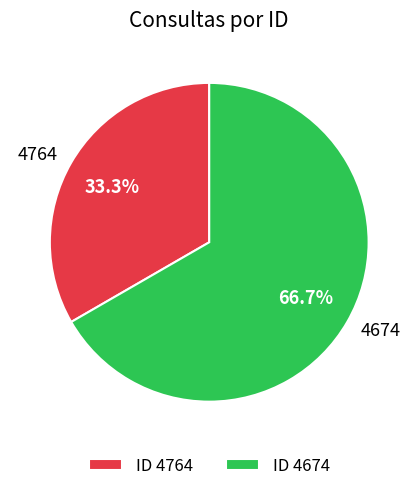

The 4764 slice represents 33% of the pie. True or false?

True